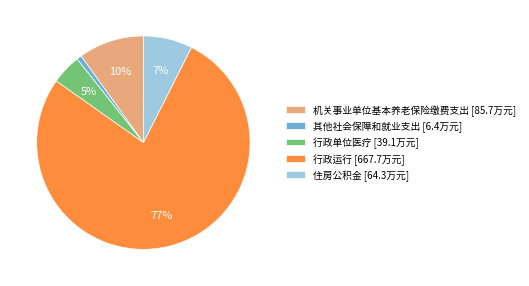

To the nearest percent, what percentage of the pie is 住房公积金?

7%